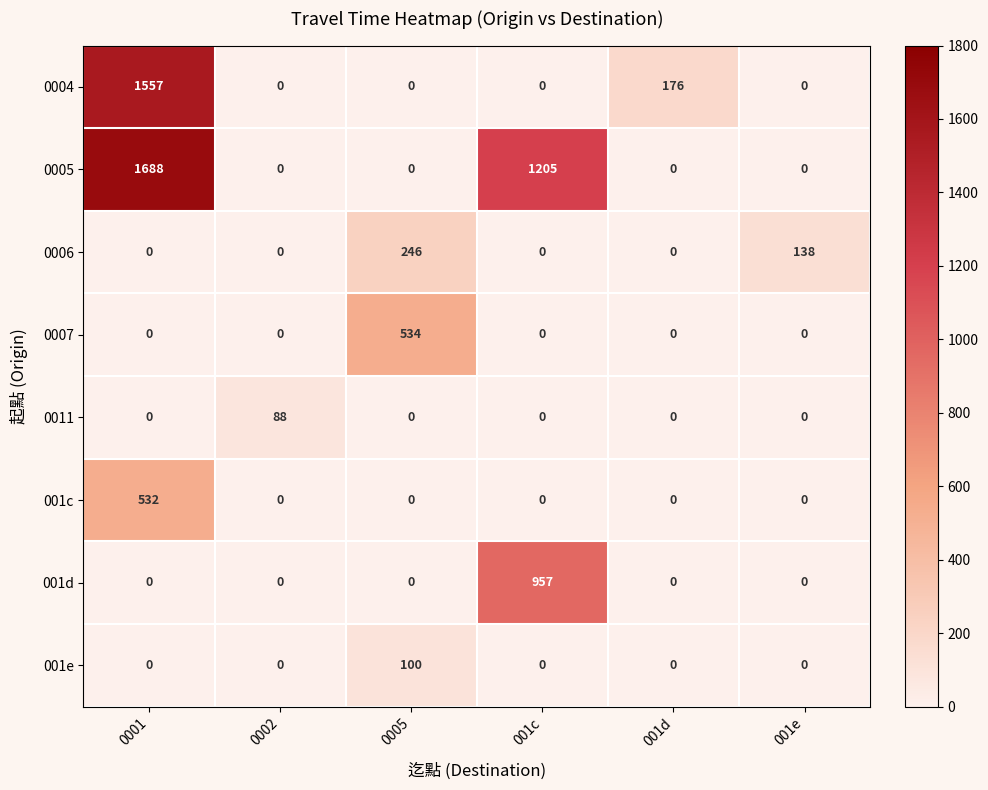

What is the approximate value of 0006 at 0005?

246